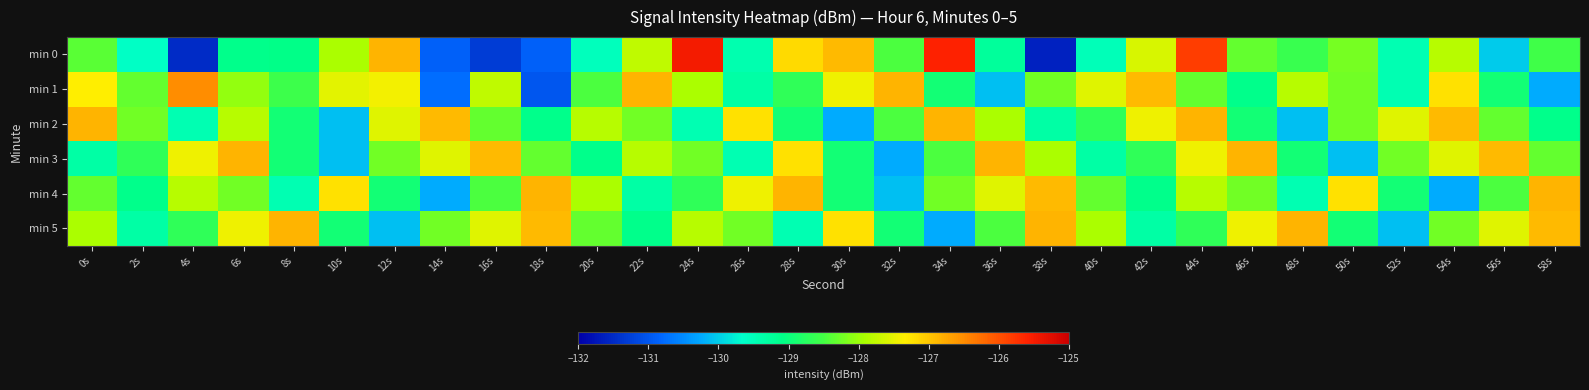

Which series has the largest range (max minus min)?

min 0